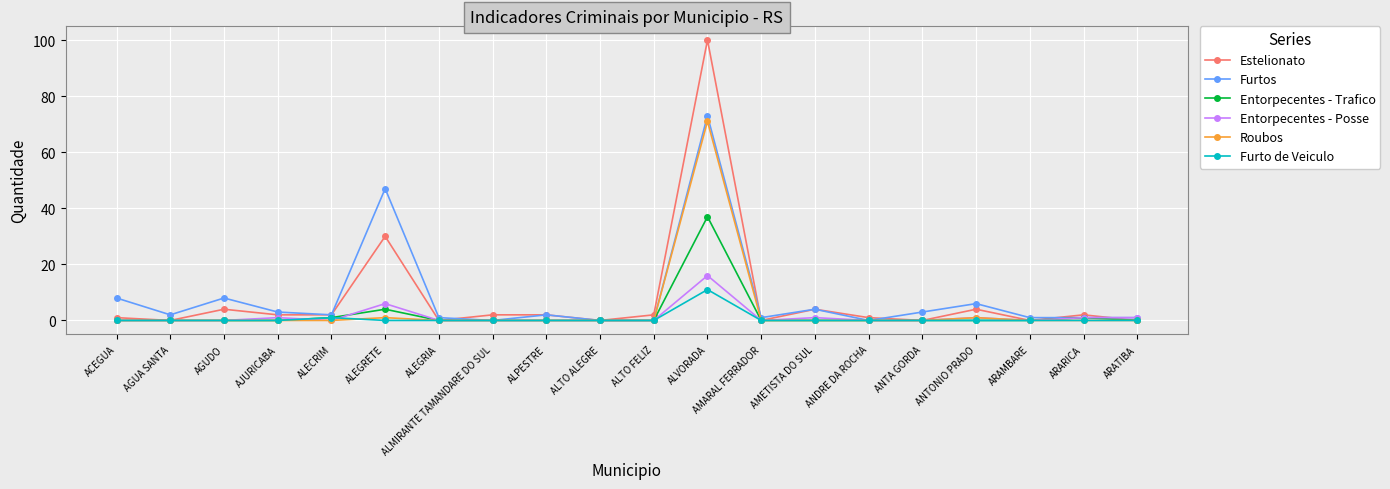

What position from the left is ALECRIM?

5